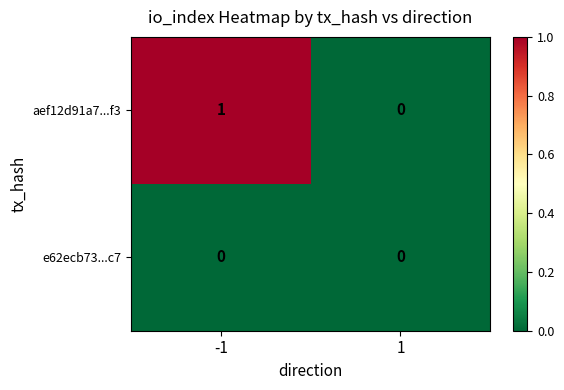

Is the value of aef12d91a7...f3 at -1 greater than the value of e62ecb73...c7 at -1?

Yes